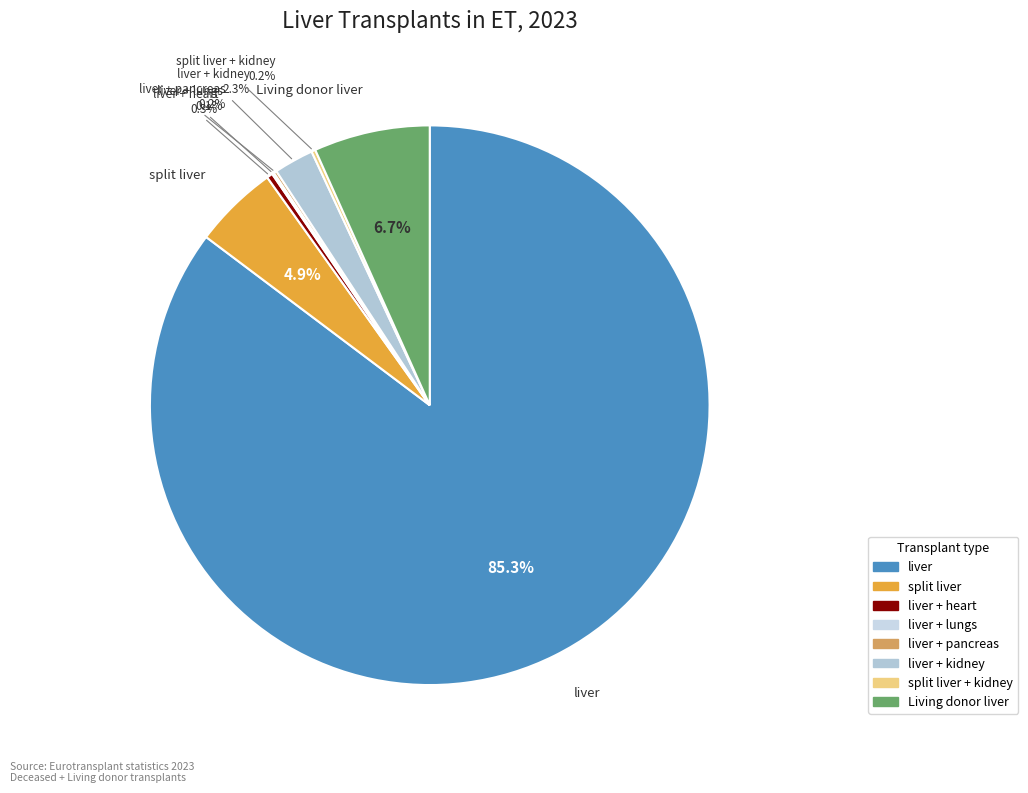

What is the smallest slice in the pie chart?

liver + lungs